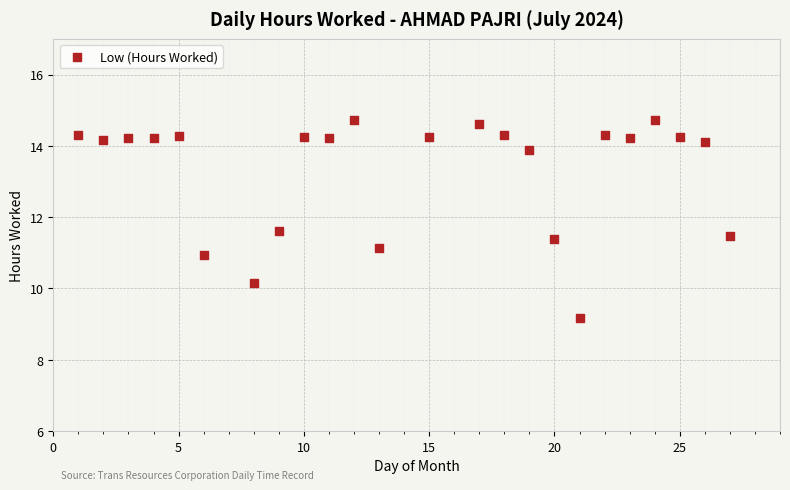

What is the range of Y values (max minus min)?

5.5